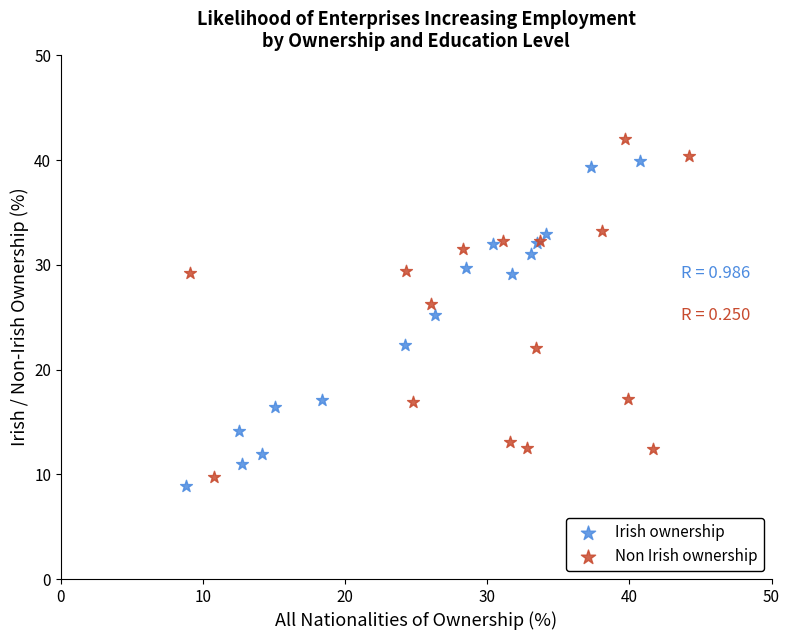

Which series has the largest Y range (max minus min)?

Non Irish ownership